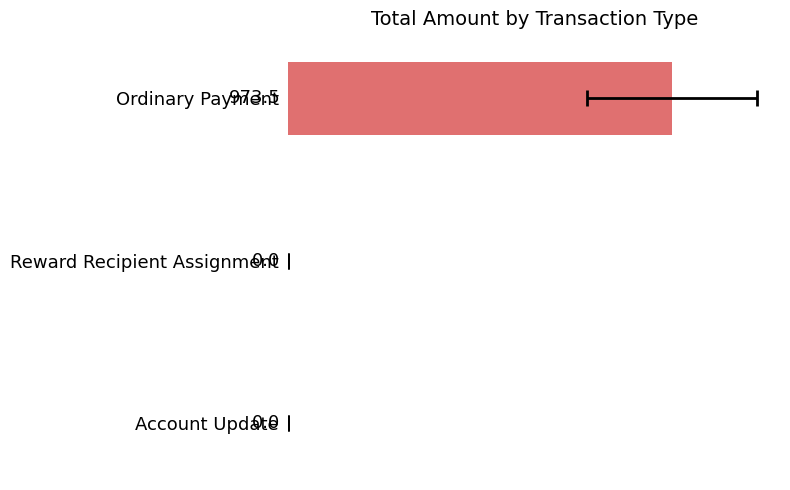

Count the number of values greater than 0.

1